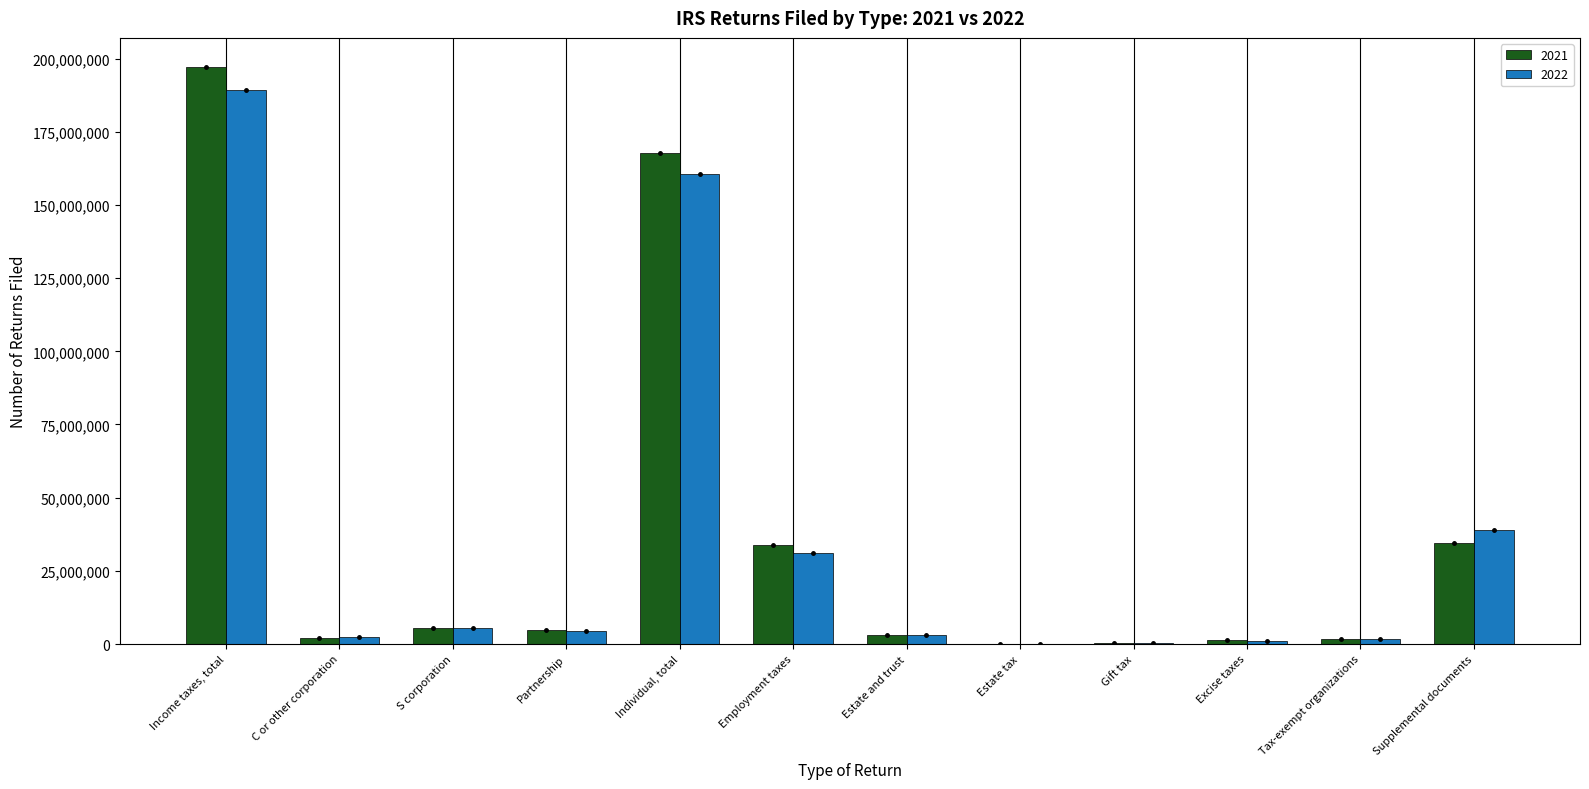

Is it true that 2022 equals 67219754 at Supplemental documents?

False